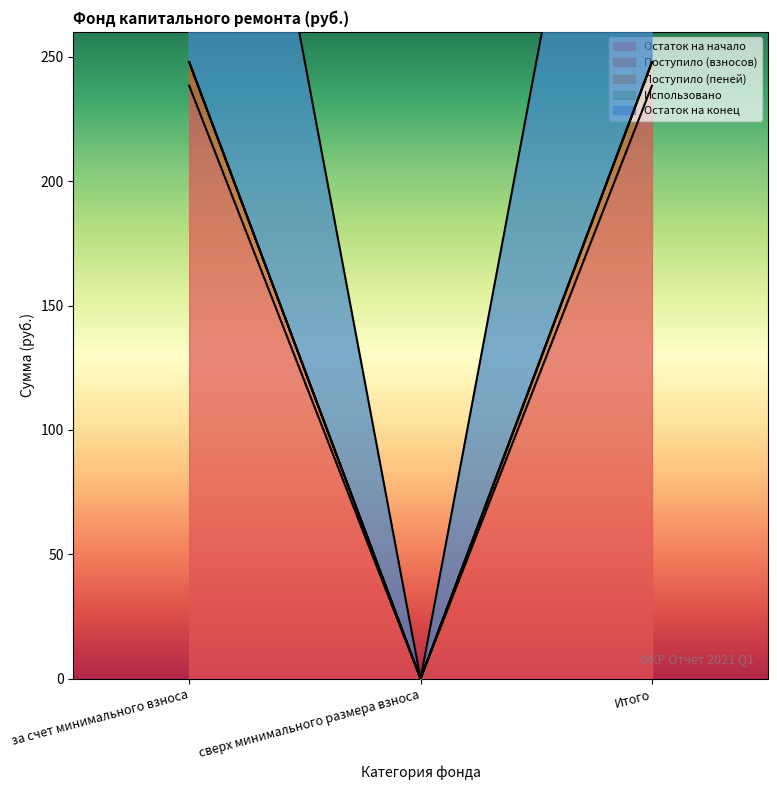

Which category has the highest value in the Остаток на начало series?

за счет минимального взноса